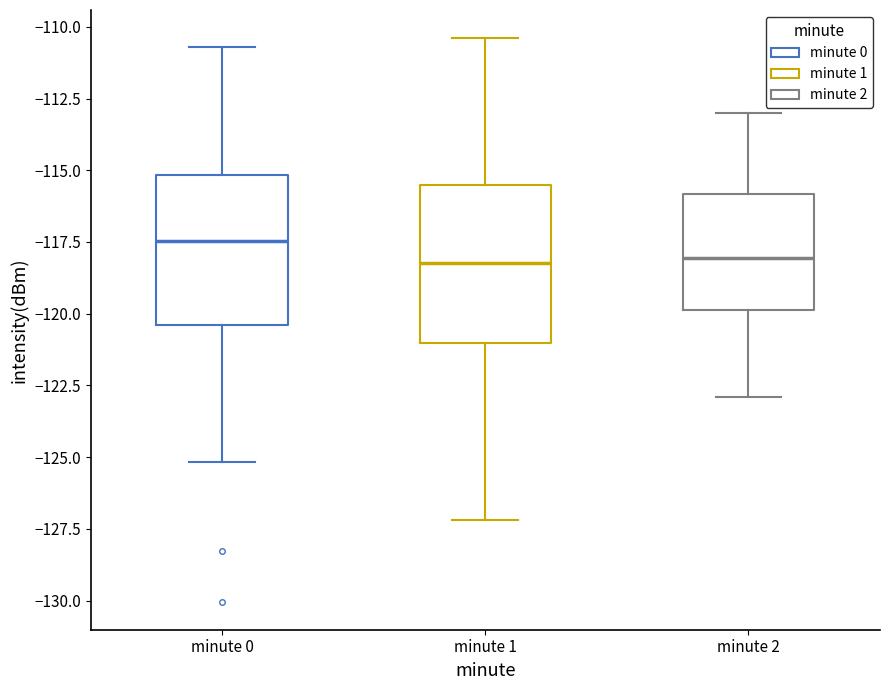

Reading left to right, read every box against the y-axis: the position of its median line, the range the box covers, and the ends of its whiskers. The values are not printed on the chart, so give them approximately, as read against the axis.

minute 0: median -117.5, box -120.5 to -115.0, whiskers -125.0 to -110.5
minute 1: median -118.0, box -121.0 to -115.5, whiskers -127.0 to -110.5
minute 2: median -118.0, box -120.0 to -116.0, whiskers -123.0 to -113.0